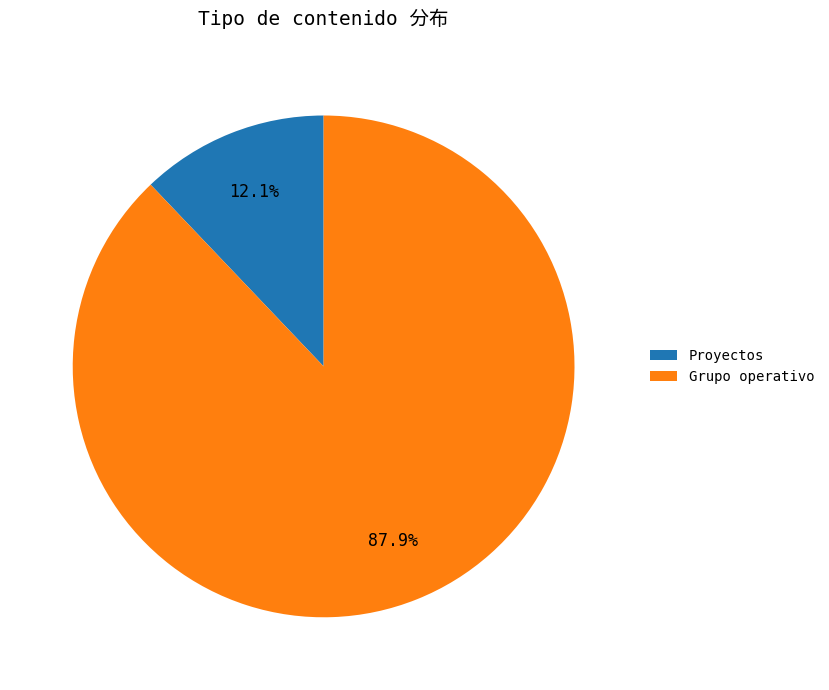

Is it true that Grupo operativo is 1% of the pie?

False